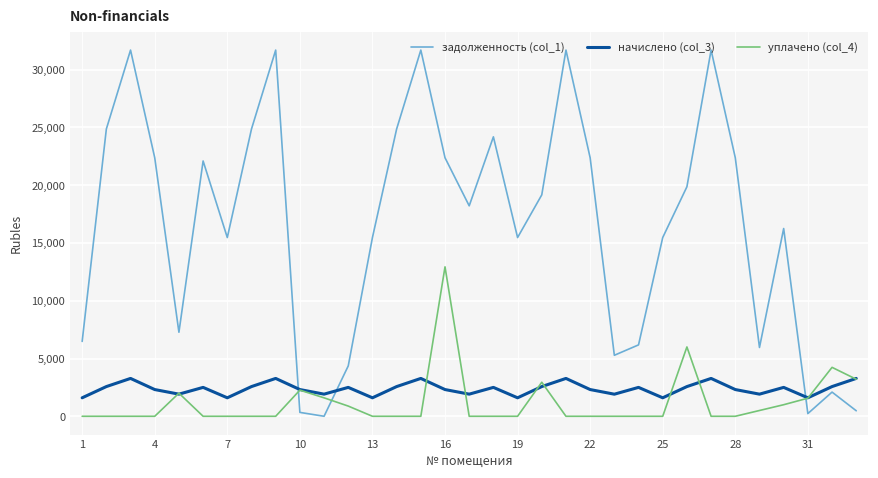

Rank the series by their maximum value, from highest to lowest.

задолженность (col_1), уплачено (col_4), начислено (col_3)